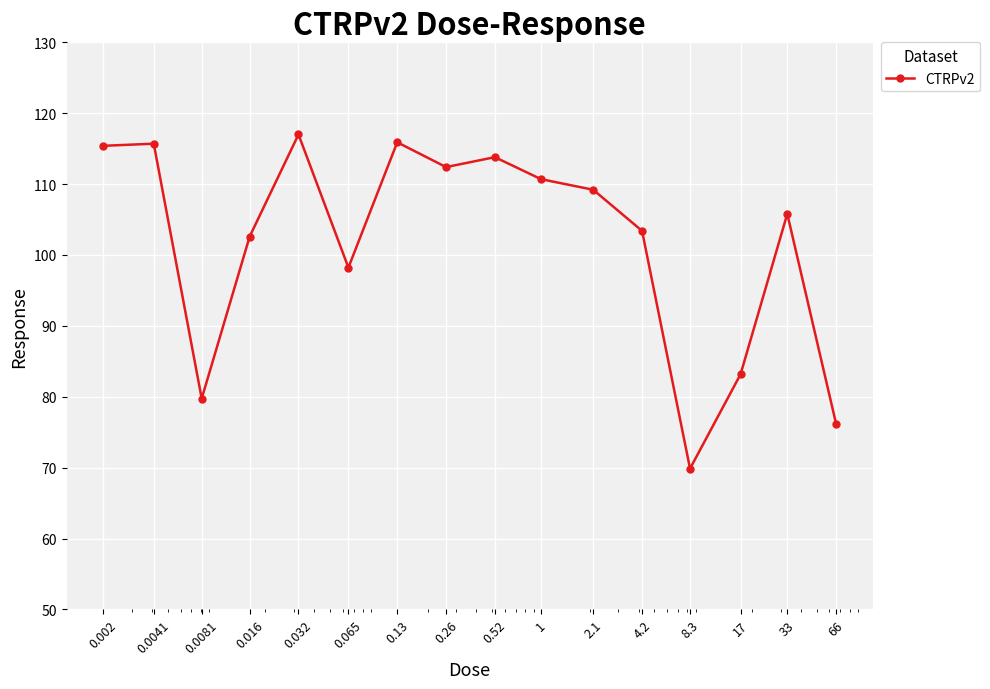

How many interior local valleys (lower than both neighbors) does the data have?

4